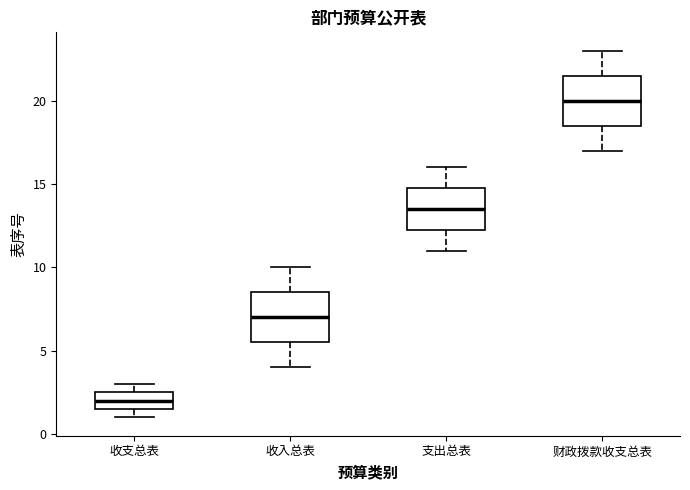

Reading left to right, transcribe this box plot: for each box, give where its median line is, the range the box spans, and where its two whiskers end, as read against the y-axis. The values are not printed on the chart, so give them approximately, as read against the axis.

收支总表: median 2.0, box 1.5 to 2.5, whiskers 1.0 to 3.0
收入总表: median 7.0, box 5.5 to 8.5, whiskers 4.0 to 10.0
支出总表: median 13.5, box 12.5 to 15.0, whiskers 11.0 to 16.0
财政拨款收支总表: median 20.0, box 18.5 to 21.5, whiskers 17.0 to 23.0